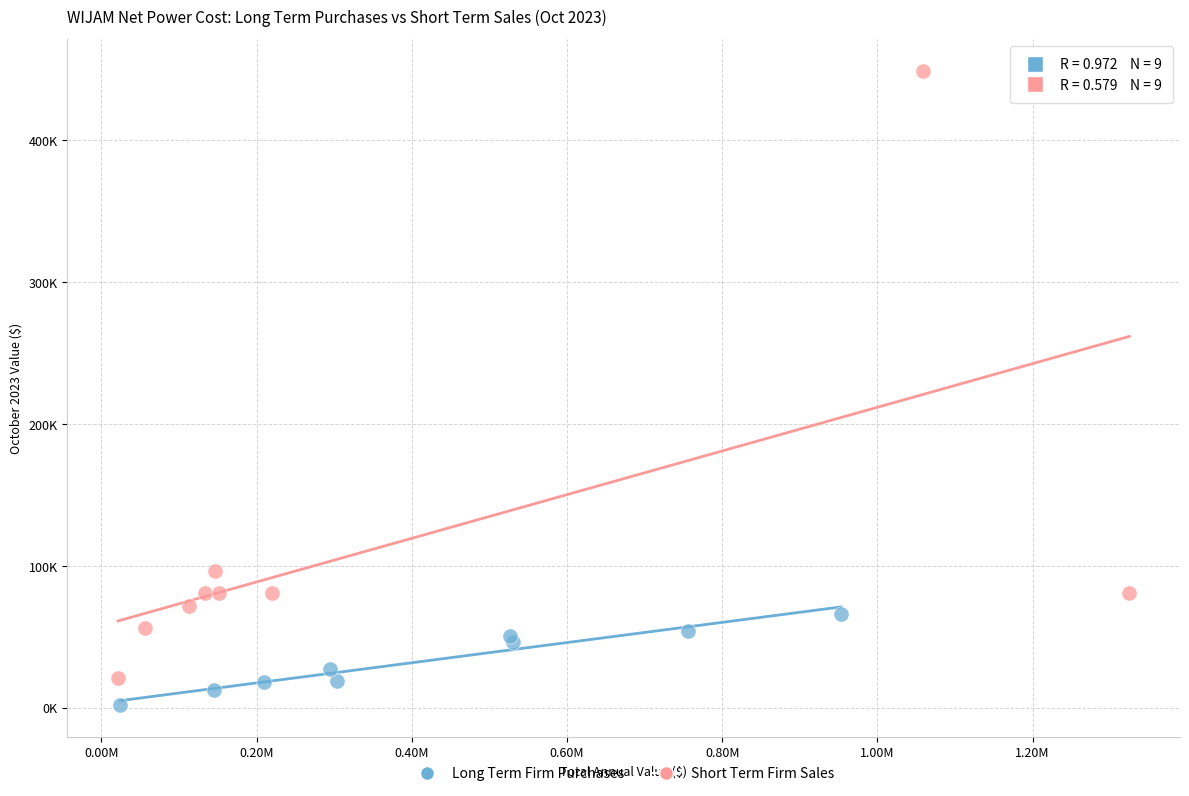

Which series has the largest Y range (max minus min)?

Short Term Firm Sales